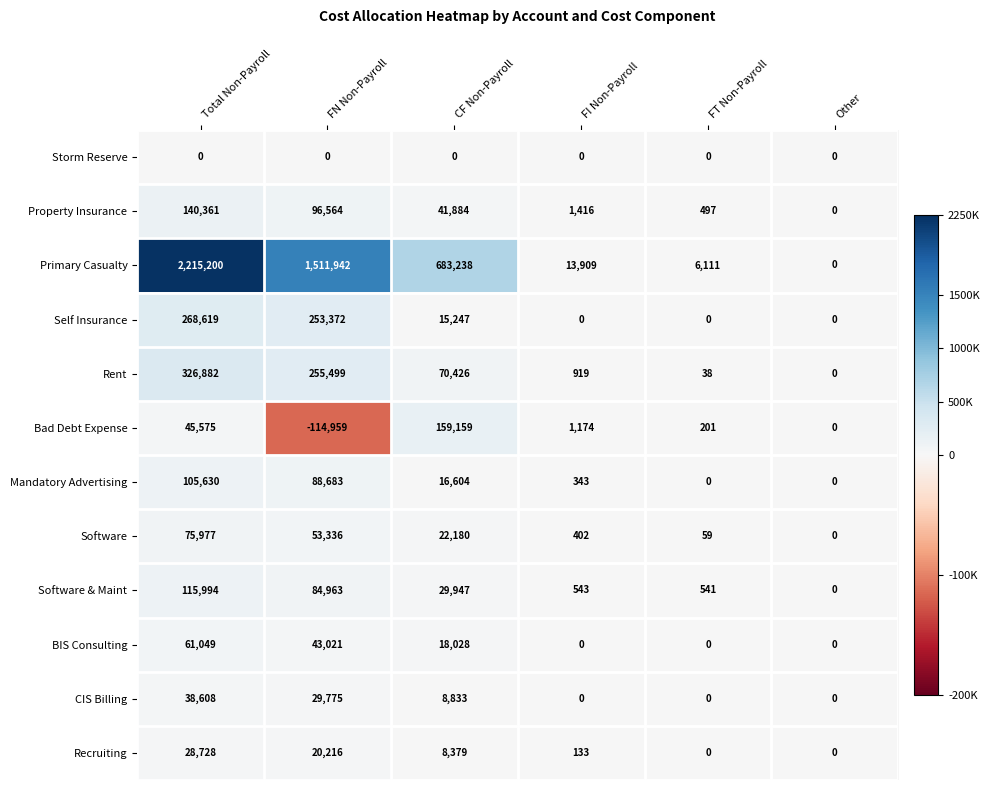

At FN Non-Payroll, list the series in order from smallest to largest.

Bad Debt Expense, Storm Reserve, Recruiting, CIS Billing, BIS Consulting, Software, Software & Maint, Mandatory Advertising, Property Insurance, Self Insurance, Rent, Primary Casualty